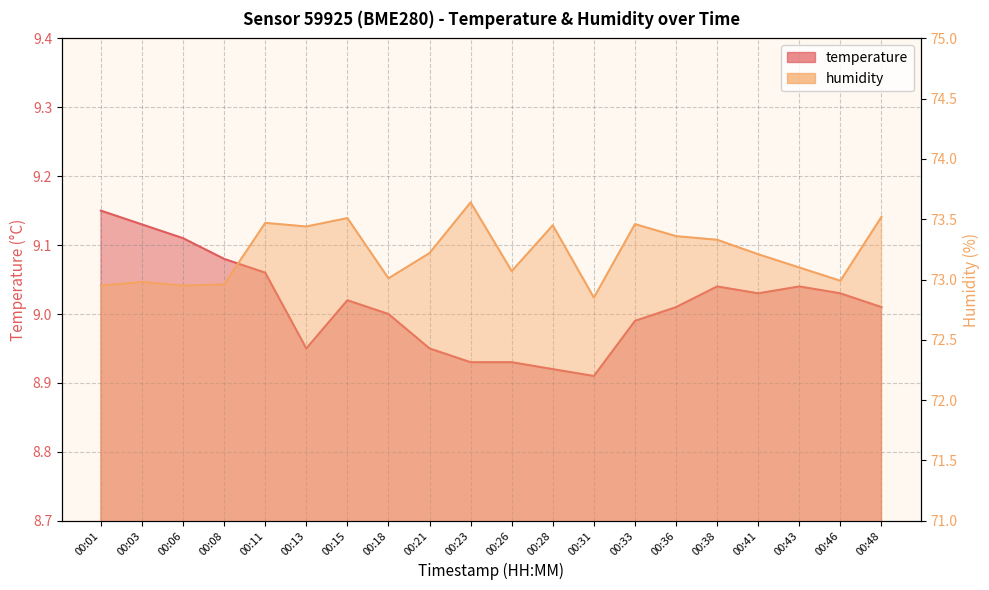

What is the difference between the temperature values at 00:01 and 00:43?

0.1